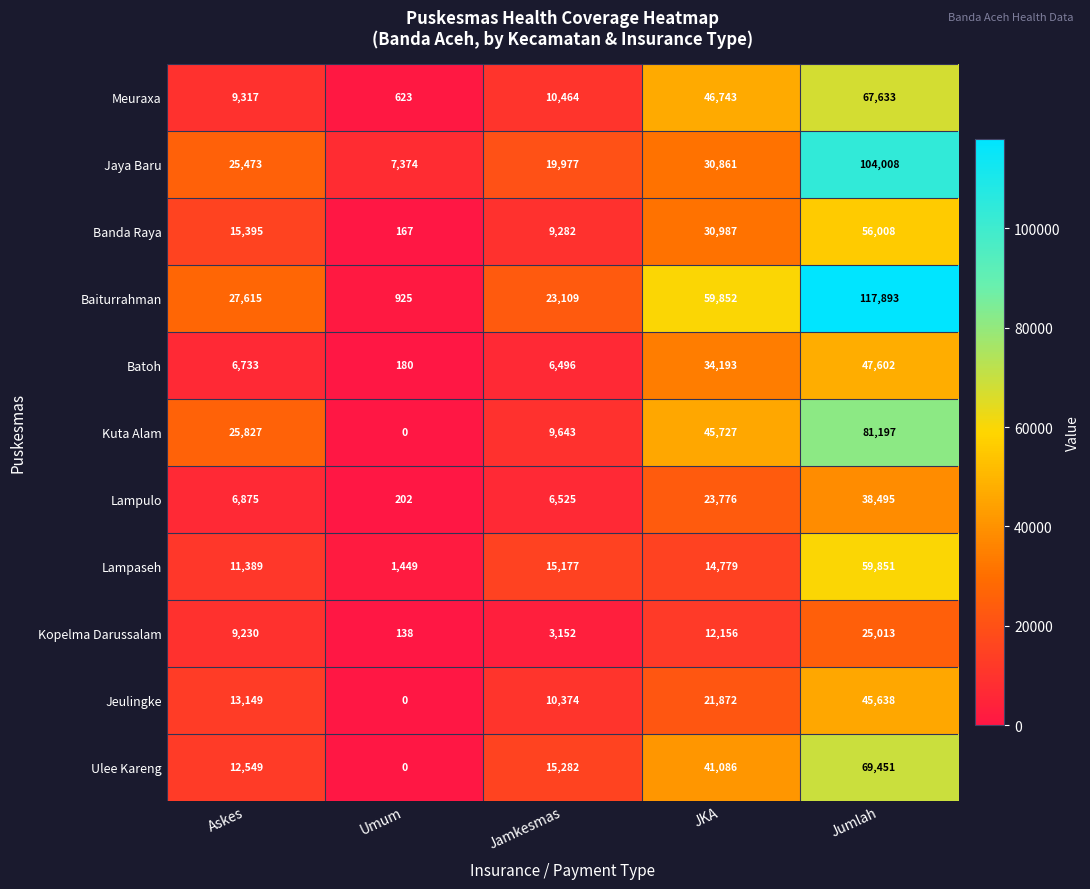

How many data points does each series have?

5